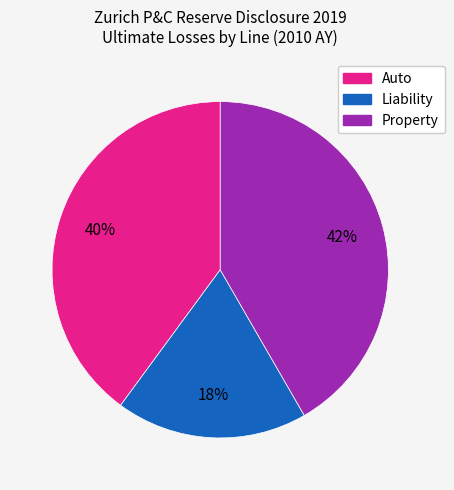

To the nearest percent, what is the average slice percentage?

33%